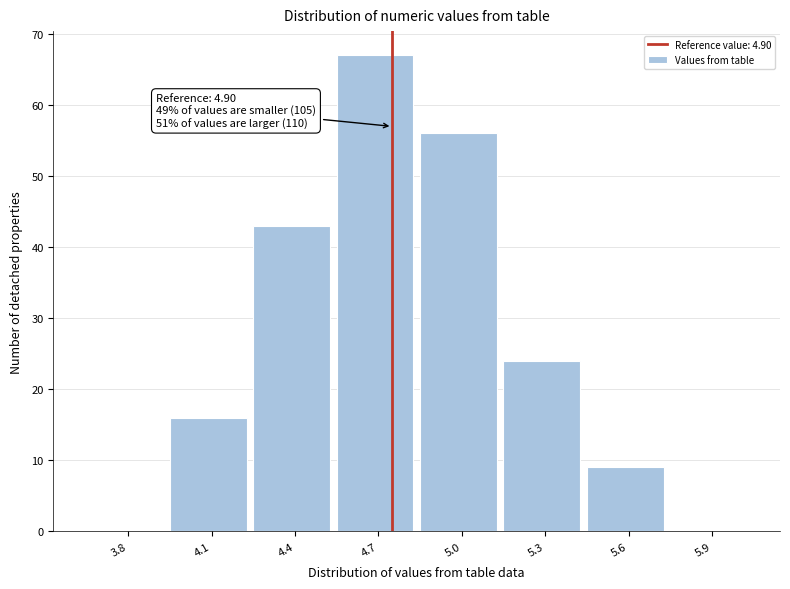

Reading right to left, extract all data points from this chart.

5.9=0	5.6=9	5.3=24	5.0=56	4.7=67	4.4=43	4.1=16	3.8=0